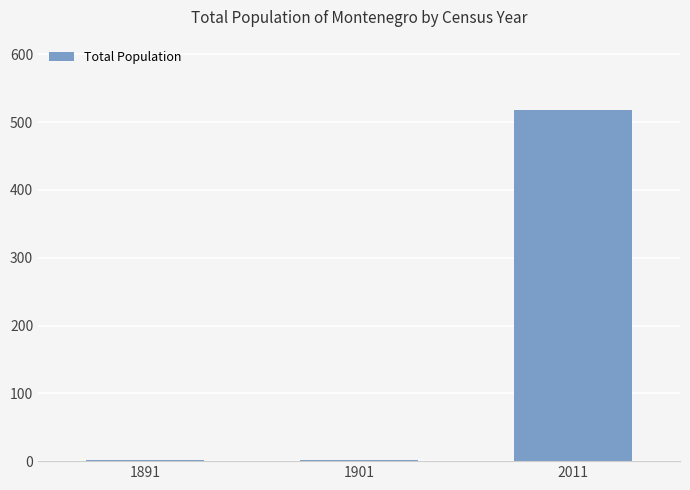

True or false: the data shows 868 at 2011.

False